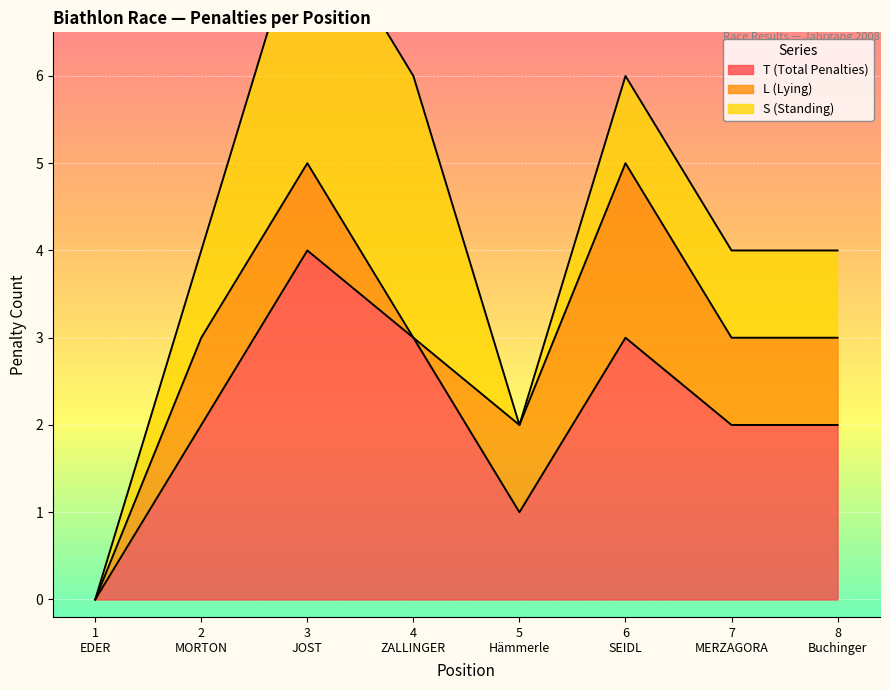

What are all the series names shown in the legend?

T (Total Penalties), L (Lying), S (Standing)